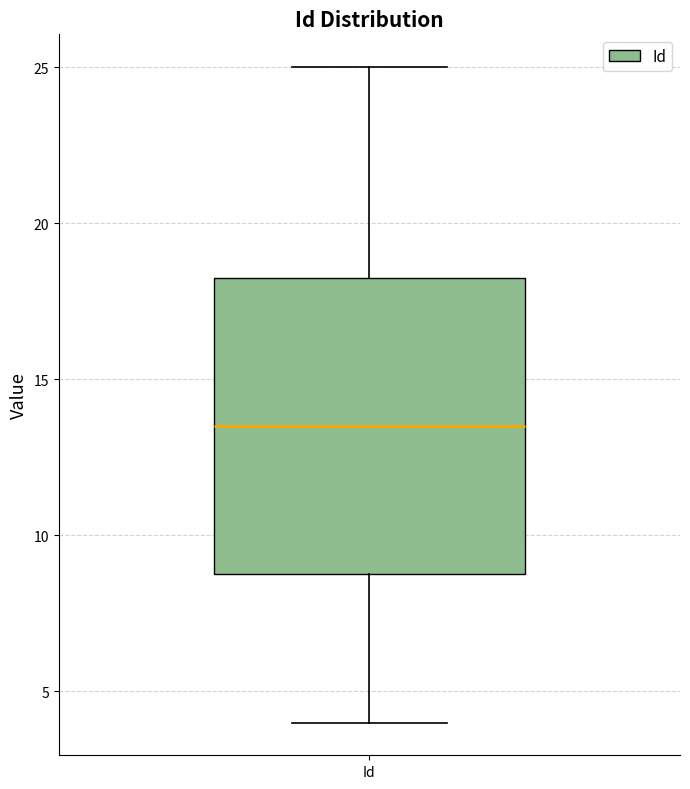

Where is the upper edge of the box for Id on the y-axis? The values are not printed on the chart, so give them approximately, as read against the axis.

18.5